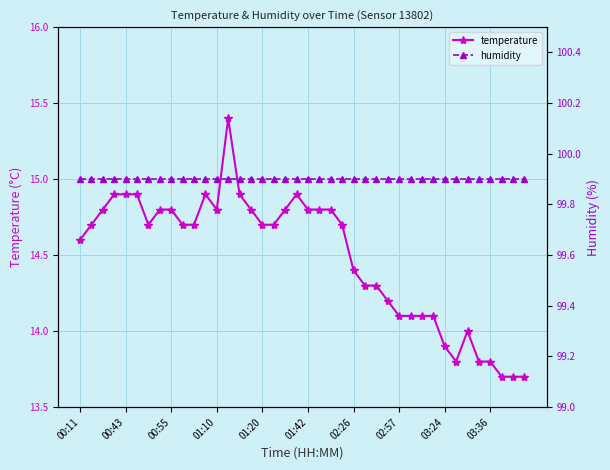

True or false: temperature has more than 2 interior local peaks.

True